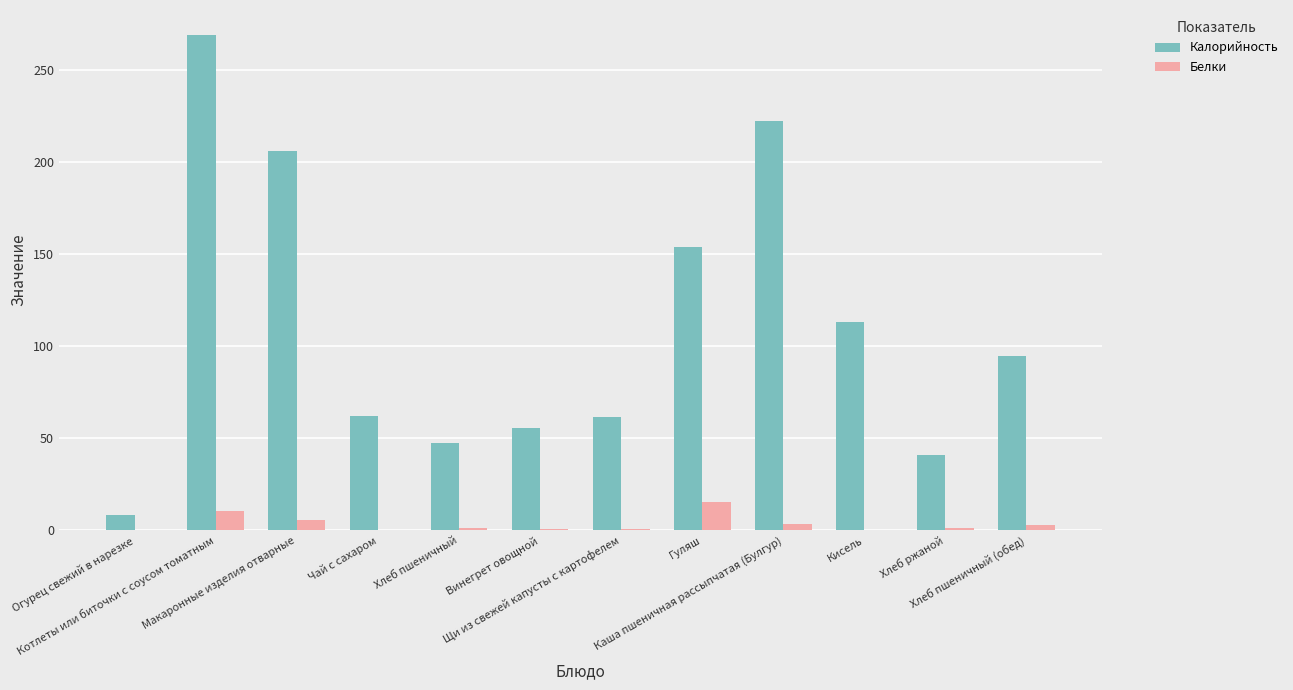

How many groups of bars are there?

12